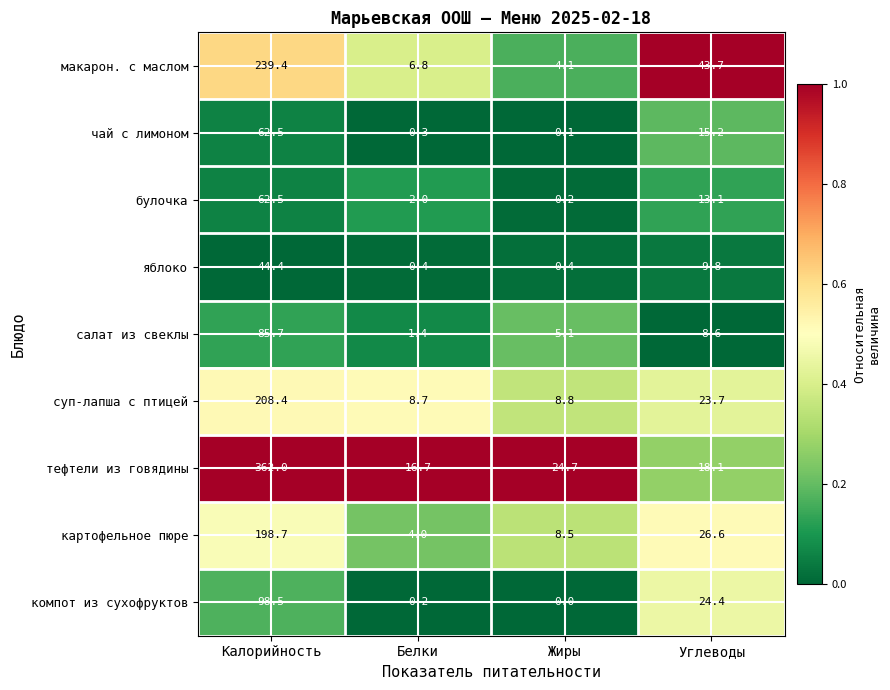

What is the difference between the highest and lowest values at Калорийность?

317.6